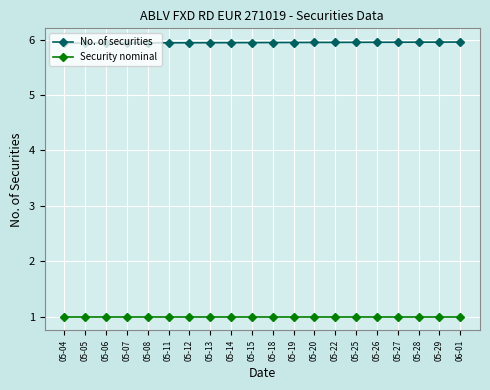

True or false: No. of securities and Security nominal intersect in this chart.

False